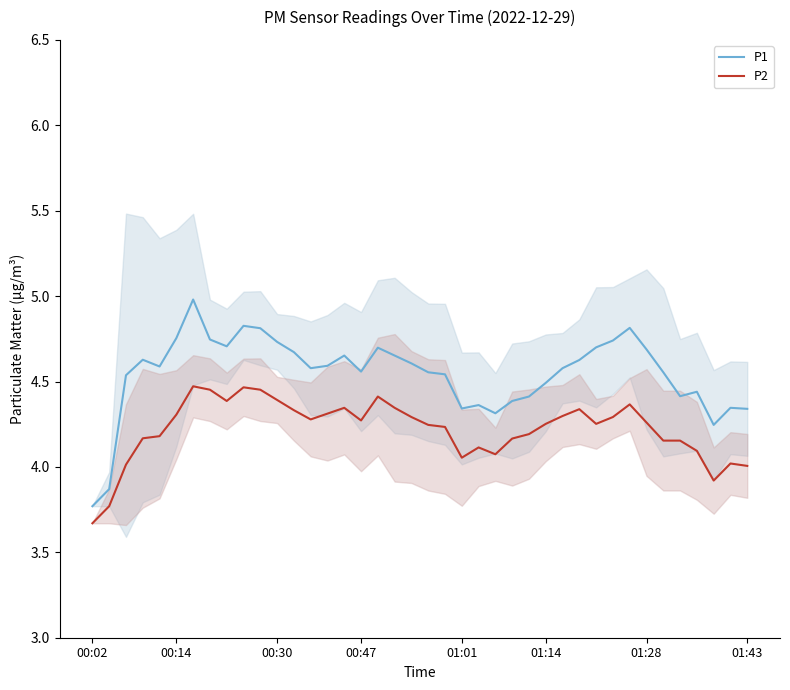

What is the value of the P1 point at the 40th from the left?

4.3